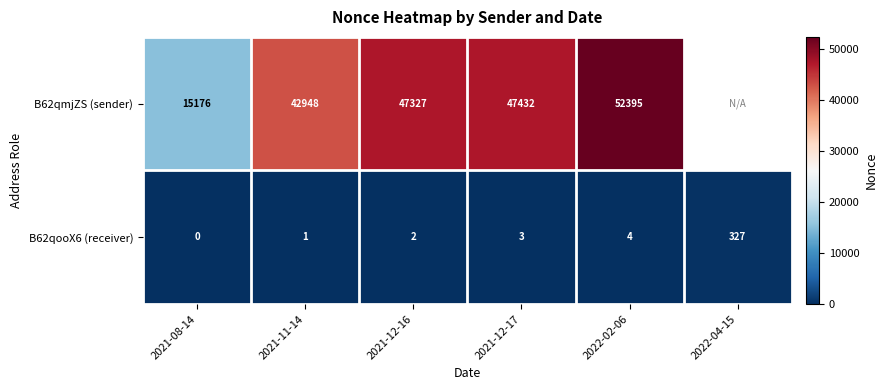

The value of B62qmjZS (sender) at 2021-11-14 is 42948. True or false?

True